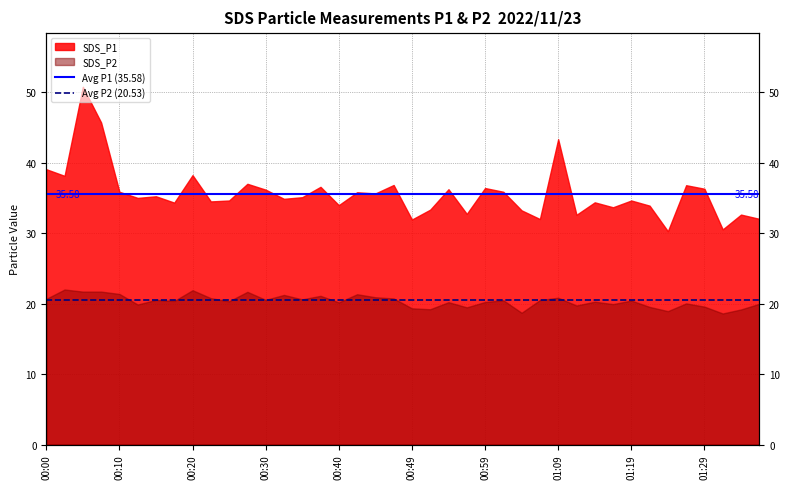

Does the chart have visible grid lines?

Yes